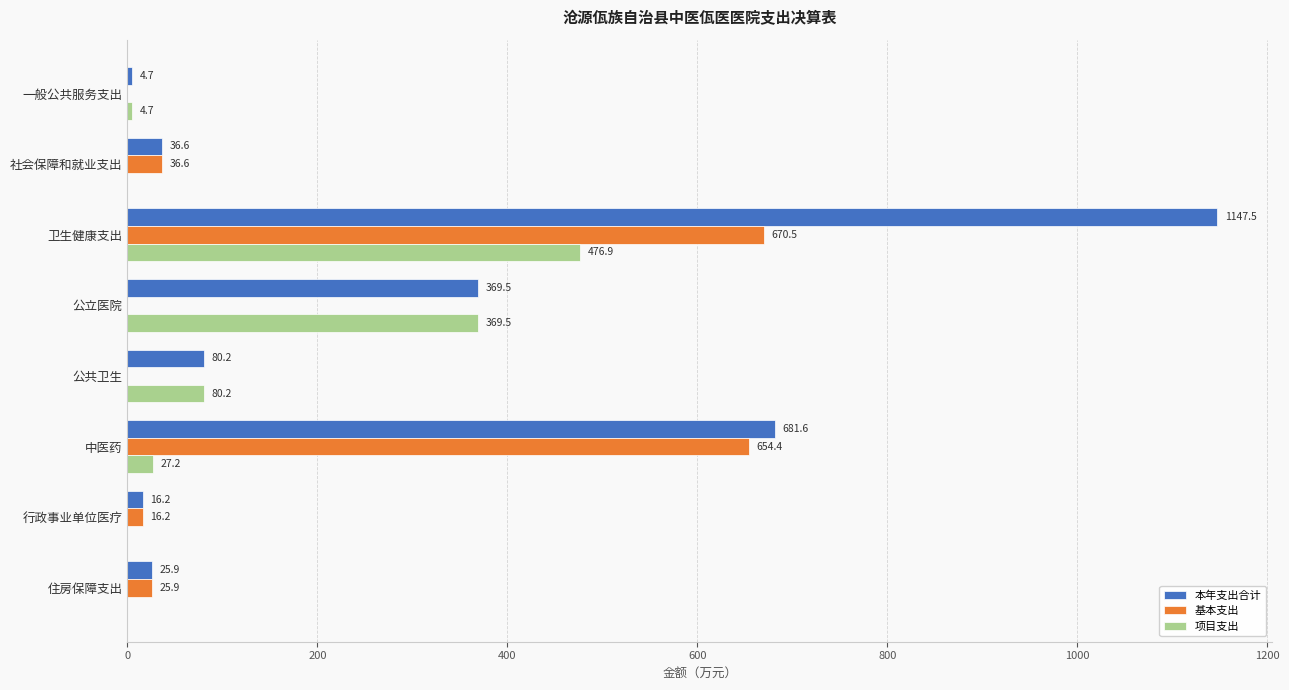

What is the total value across all series at 一般公共服务支出?

9.4